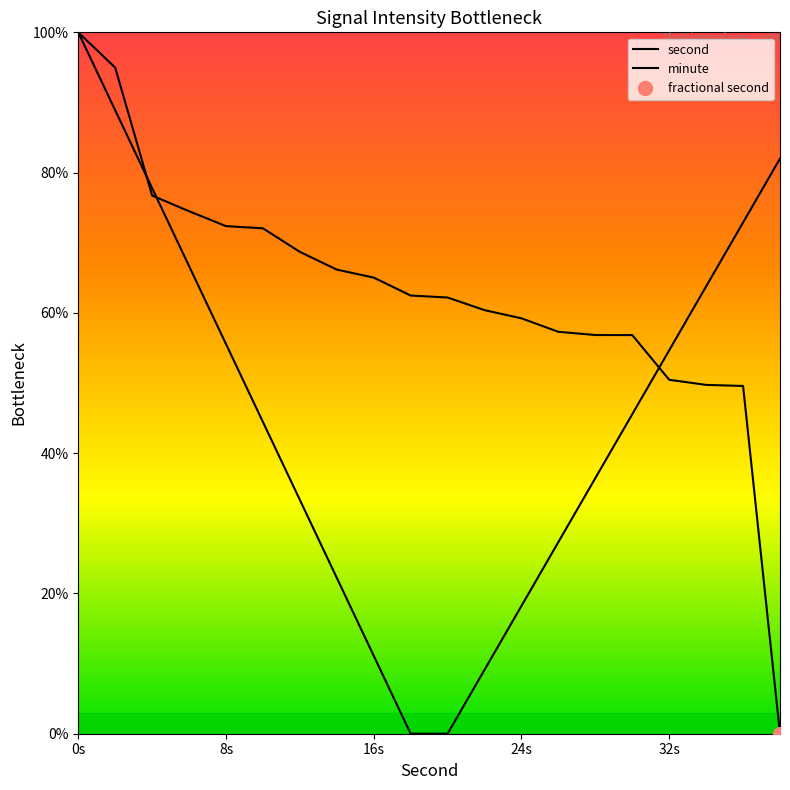

What is the maximum value for second?

100.0